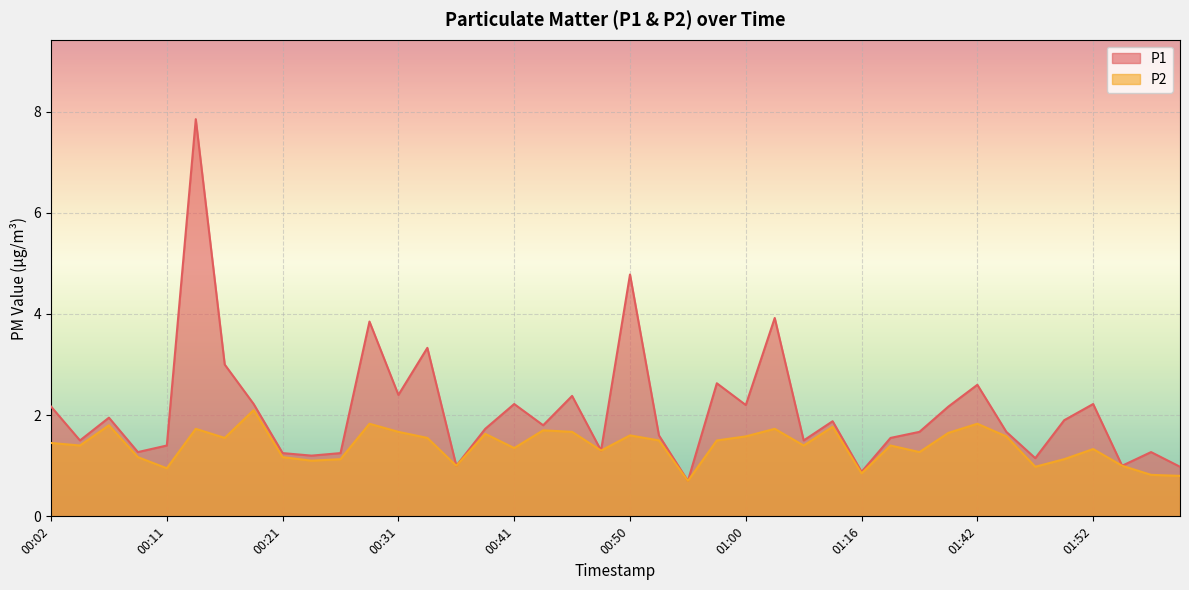

Which has a higher value, 00:14 or 01:03?

00:14